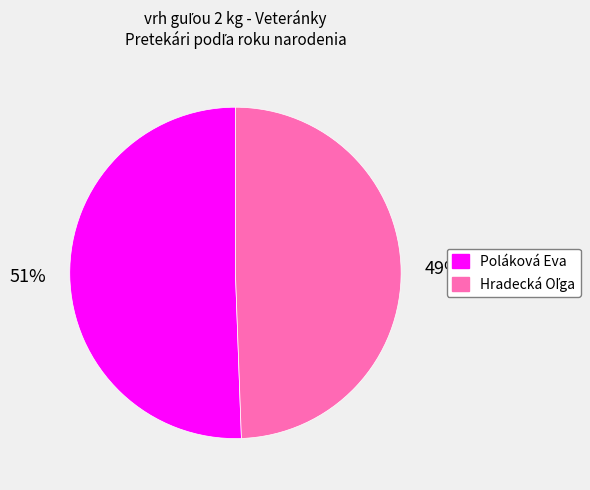

What percentage is the Poláková Eva slice, to the nearest percent?

51%